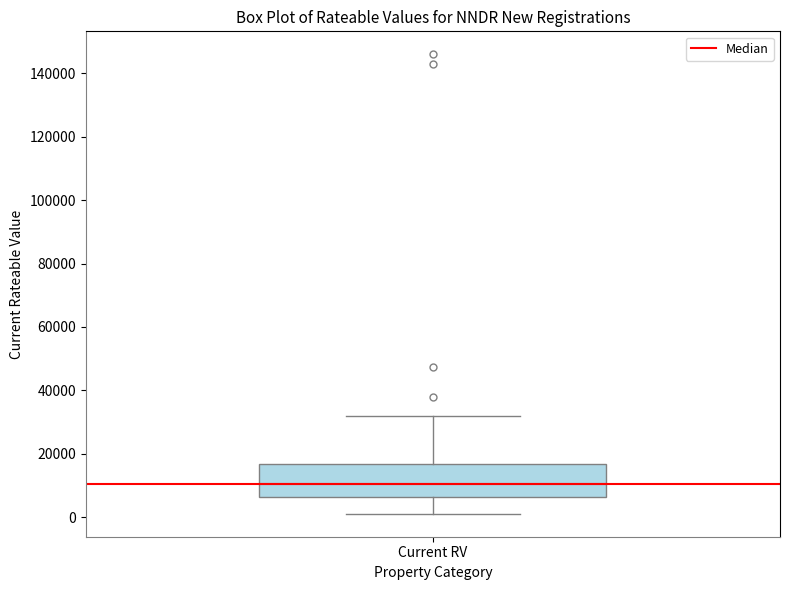

Read this box plot against the y-axis: the position of the median line, the range covered by the box, and the ends of both whiskers. The values are not printed on the chart, so give them approximately, as read against the axis.

median 10000, box 6000 to 16000, whiskers 2000 to 32000